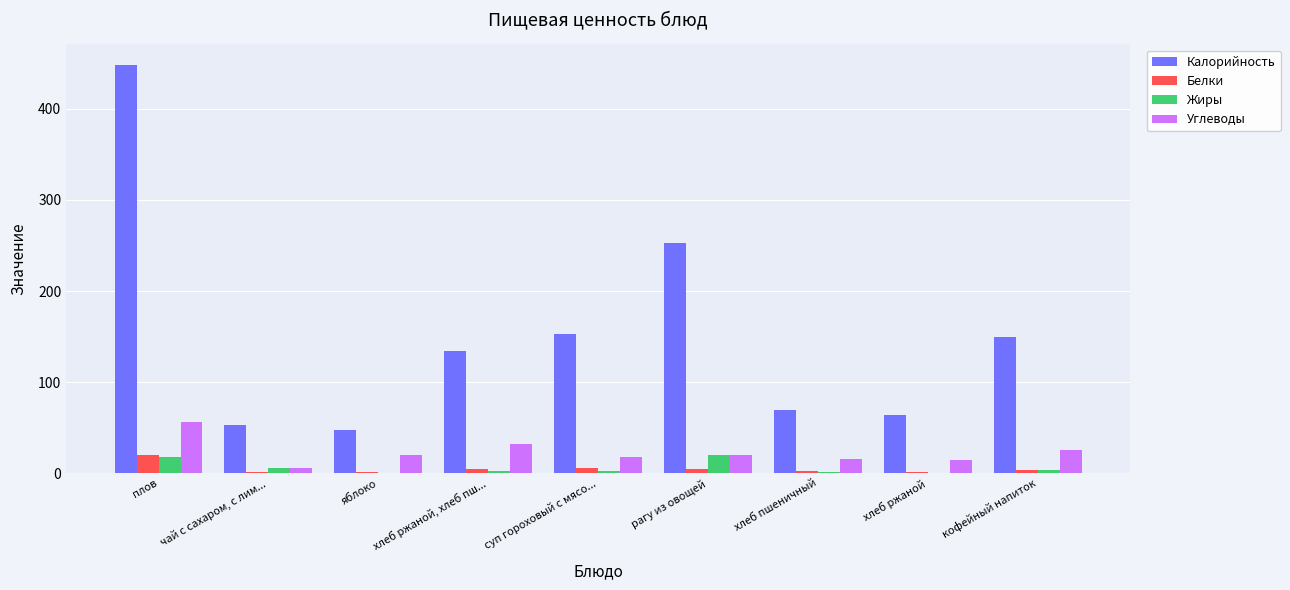

What is the greatest value displayed?

448.5